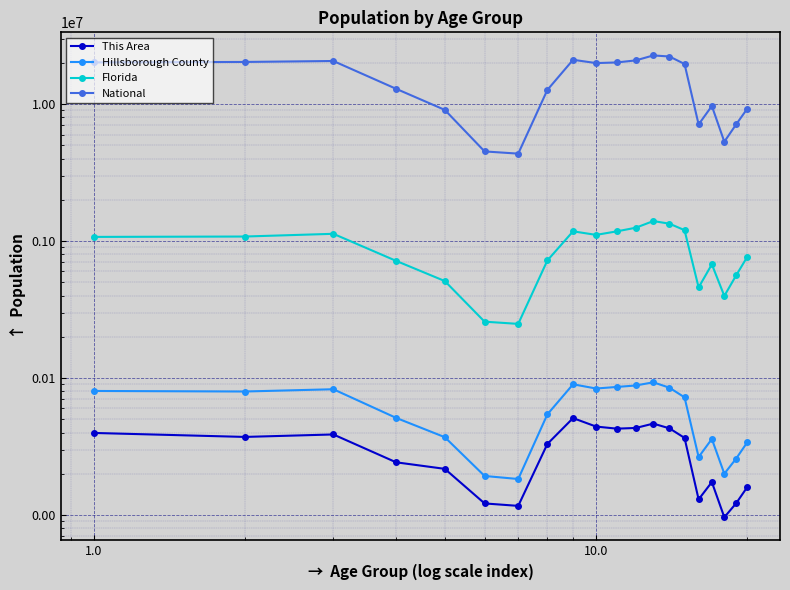

At how many categories does at least one series exceed 18718240?

10